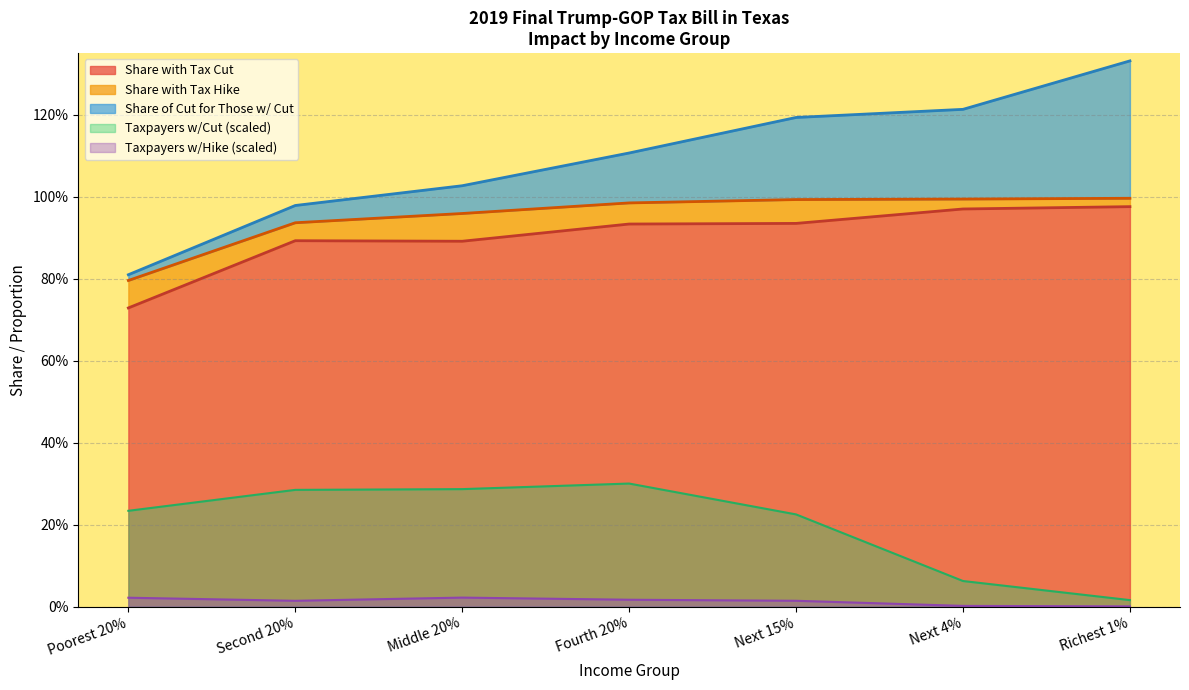

Is the value of Taxpayers w/Hike at Middle 20% greater than the value of Share with Tax Cut at Richest 1%?

No